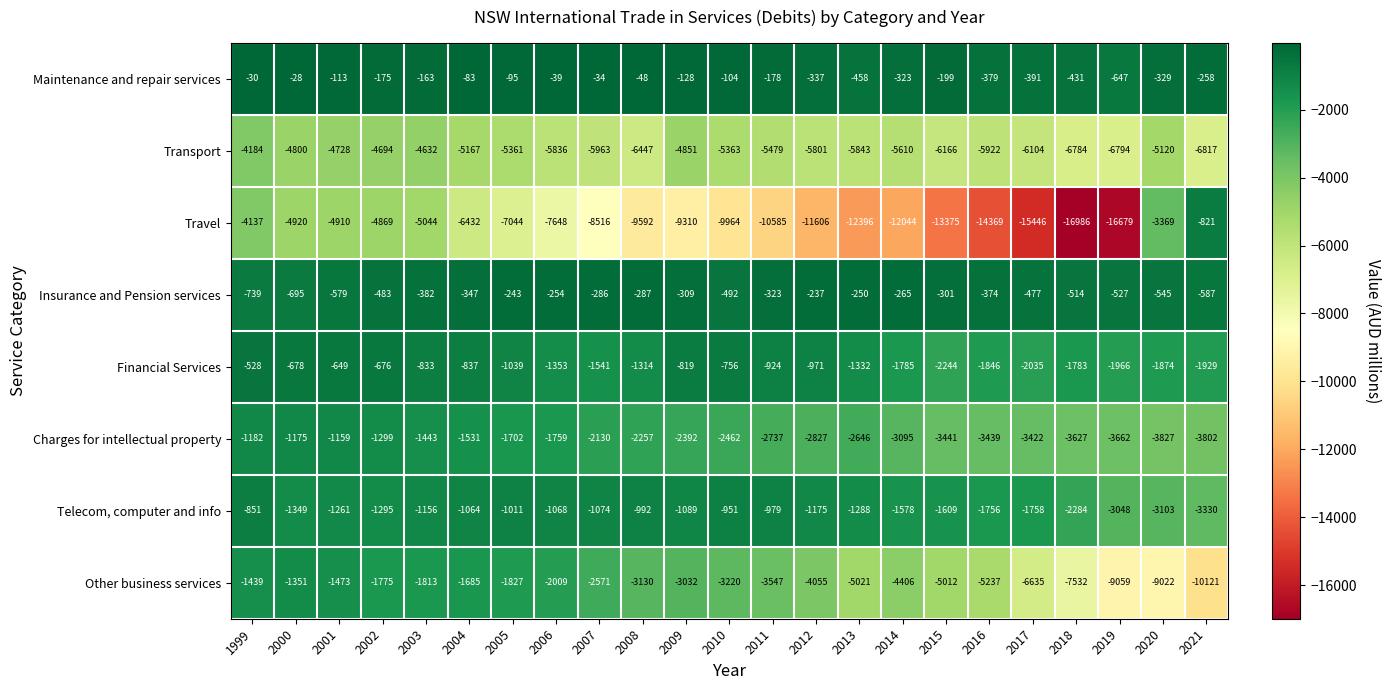

How many data points does each series have?

23